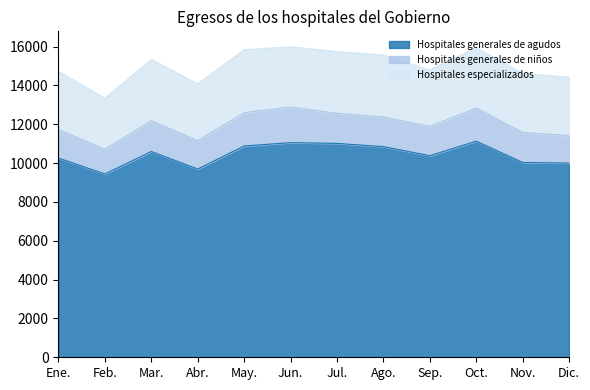

How many data points in Hospitales especializados are above 3101?

5